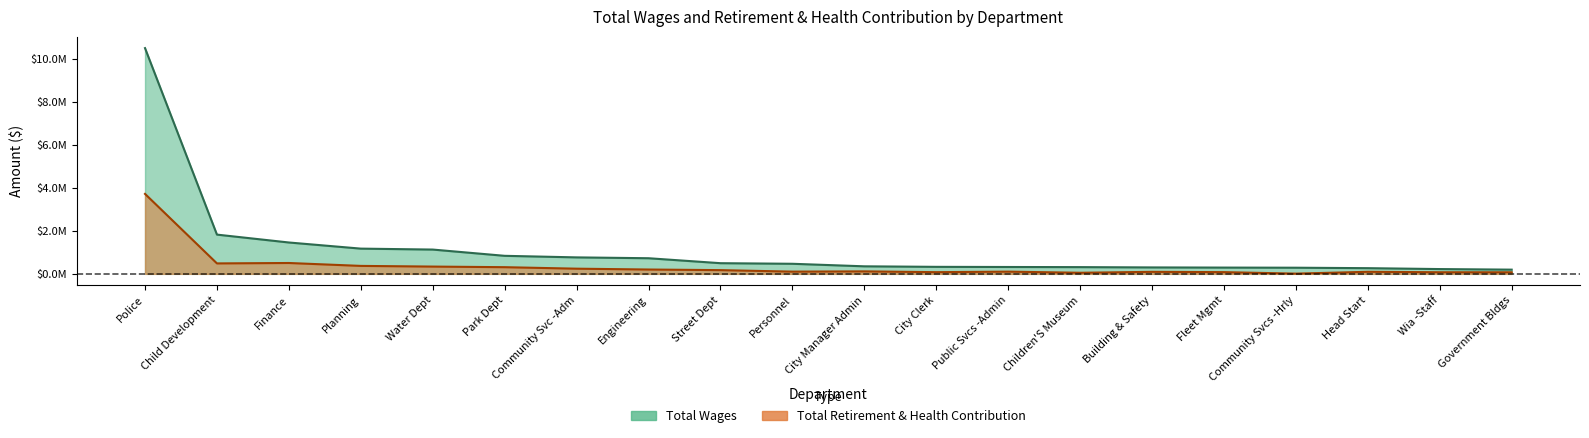

Rank the series by their average value, from highest to lowest.

Total Wages, Total Retirement & Health Contribution